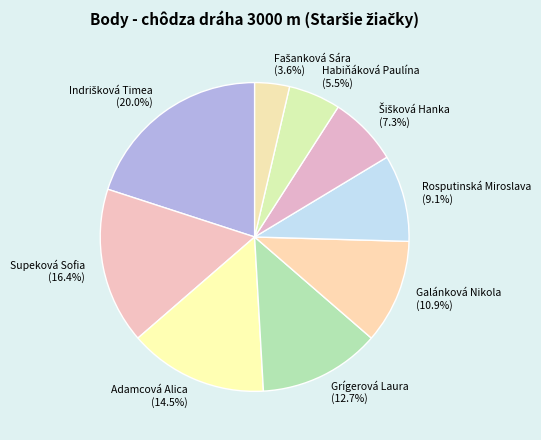

What percentage do Habiňáková Paulína and Grígerová Laura together represent?

18.2%